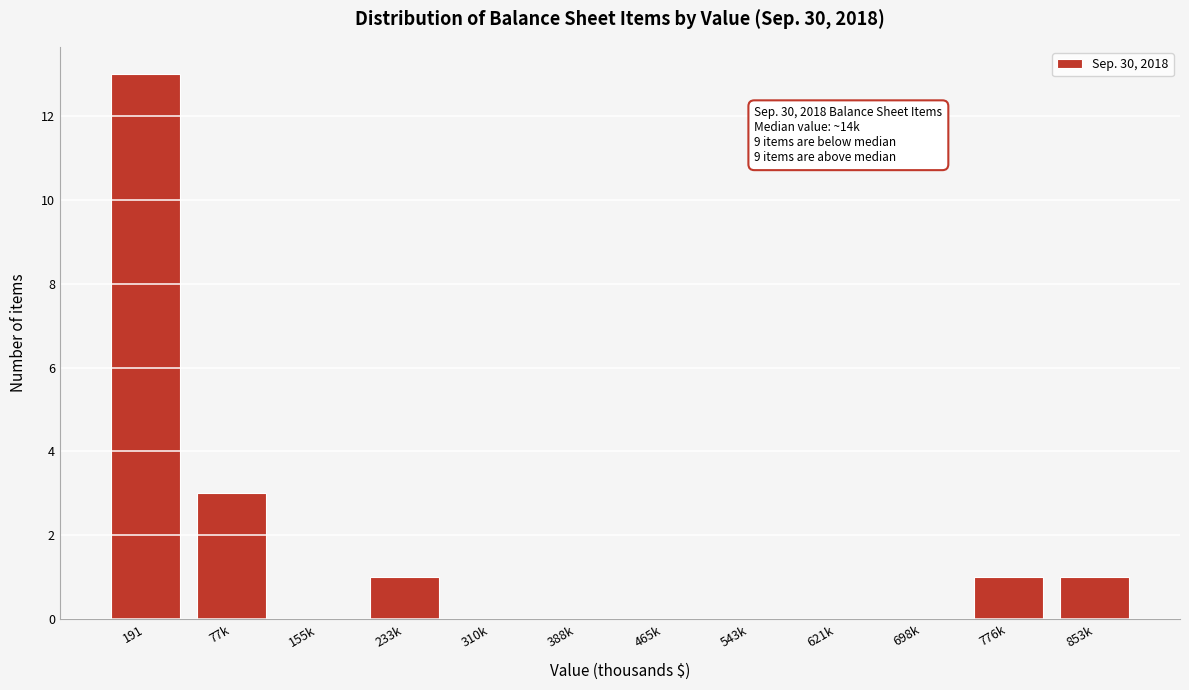

Reading left to right, extract all data points from this chart.

191=13	77k=3	155k=0	233k=1	310k=0	388k=0	465k=0	543k=0	621k=0	698k=0	776k=1	853k=1